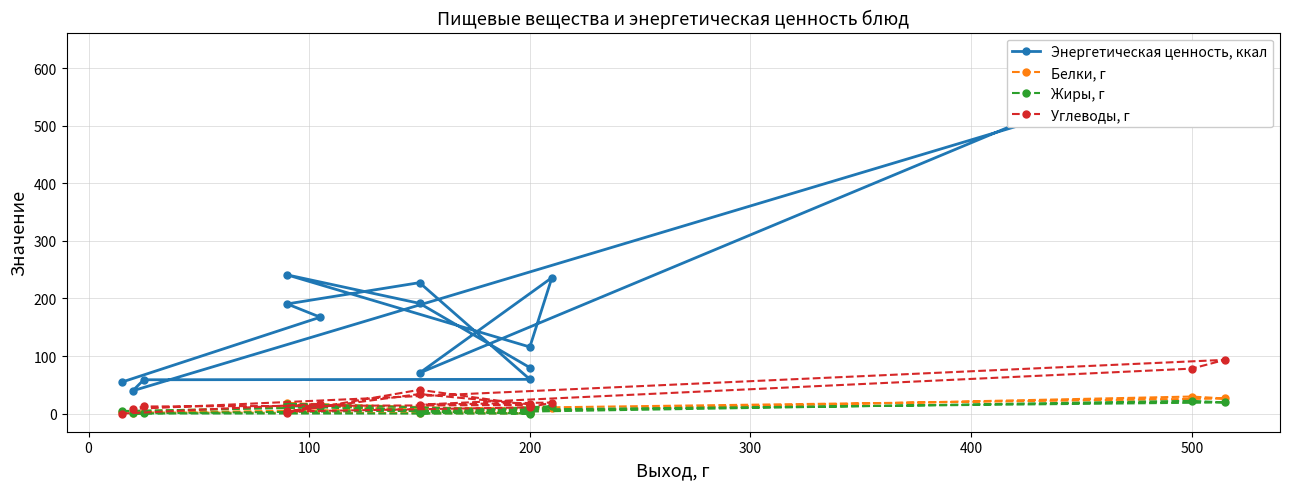

What is the difference between the Углеводы, г values at 0 and 11?

6.0